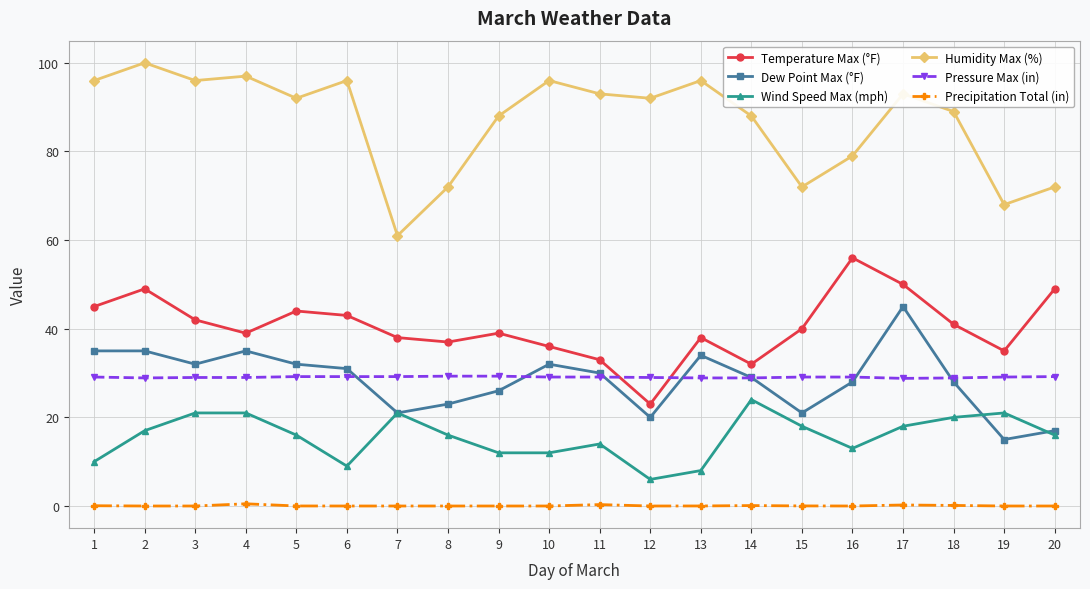

True or false: Humidity Max (%) and Pressure Max (in) cross at least once.

False